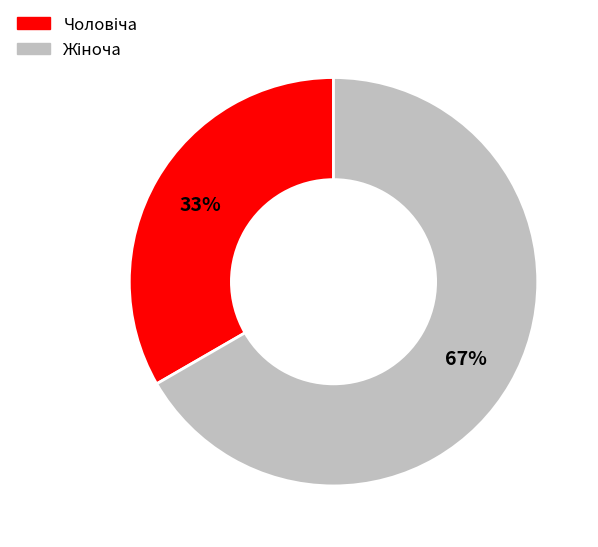

Is there any slice that represents more than half of the pie?

Yes